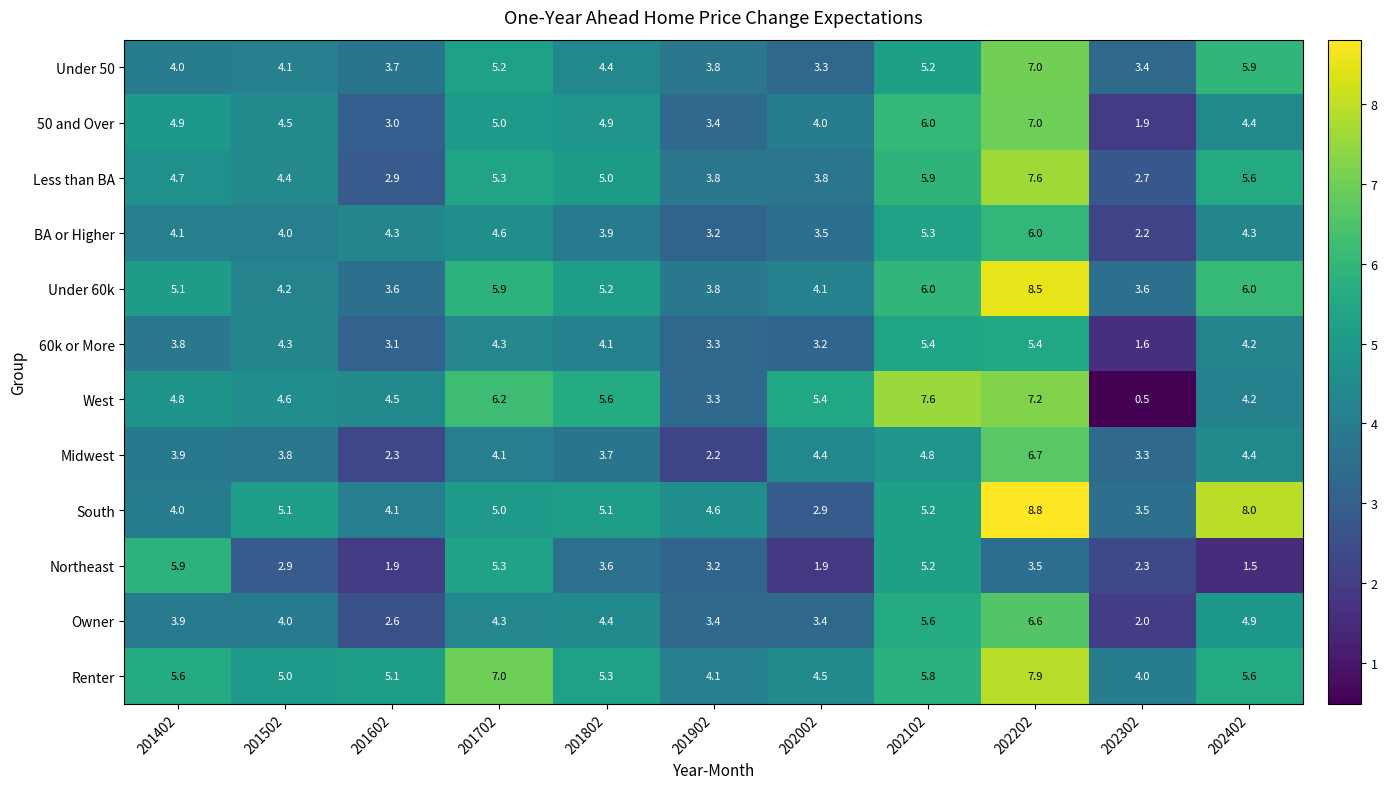

How many data points in South are less than 5?

5